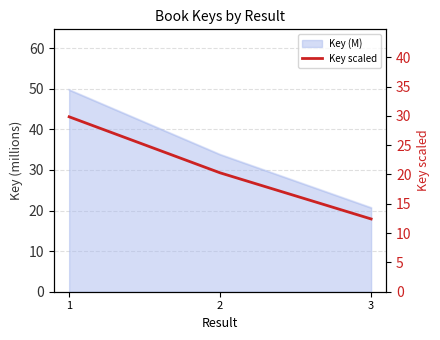

Which label corresponds to the smallest value in the chart?

3